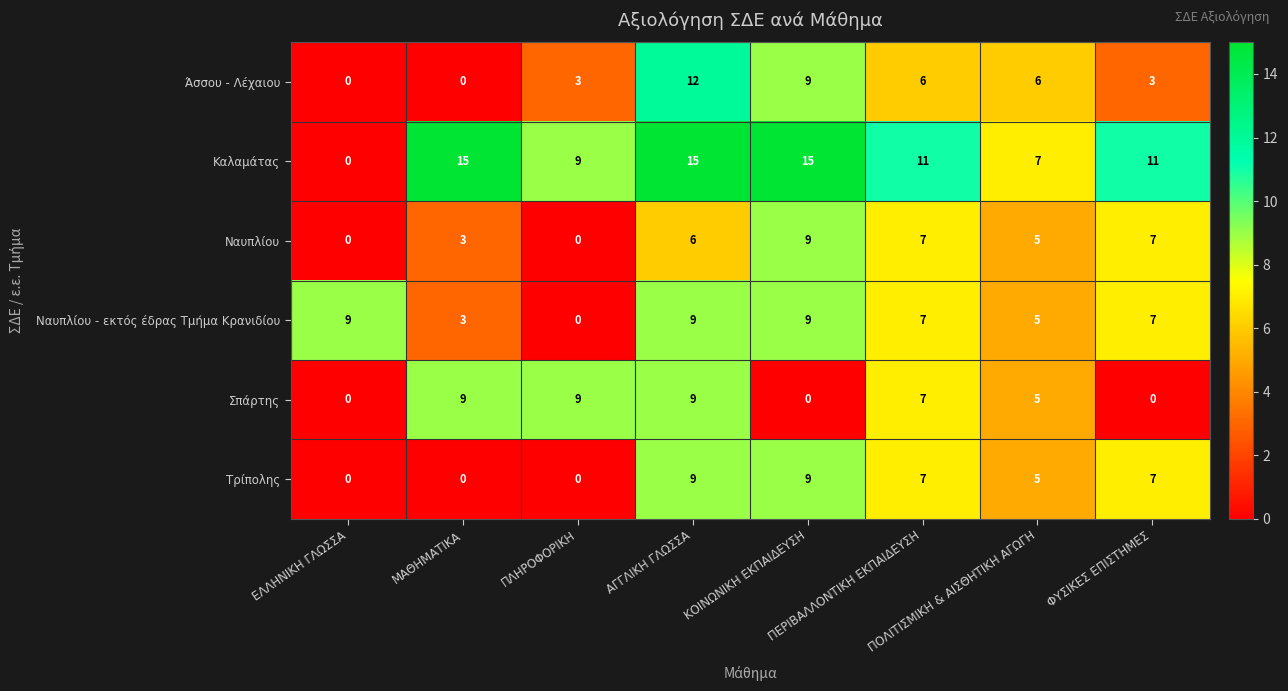

What is the greatest value displayed?

15